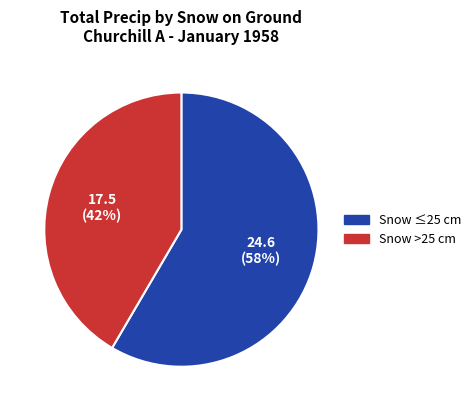

Count the number of slices in the pie.

2